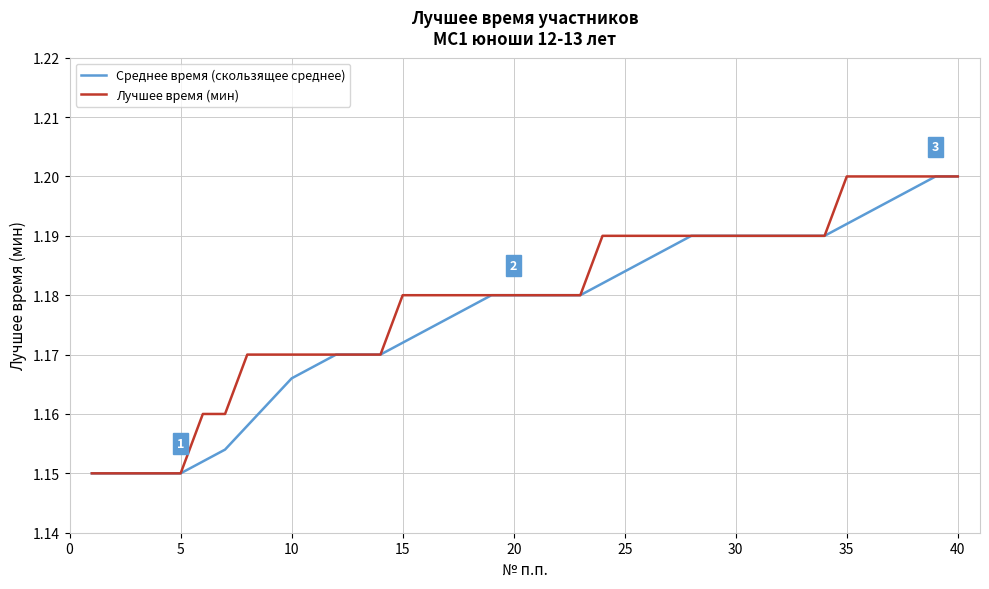

Rank the series by their average value, from lowest to highest.

Среднее время (скользящее среднее), Лучшее время (мин)